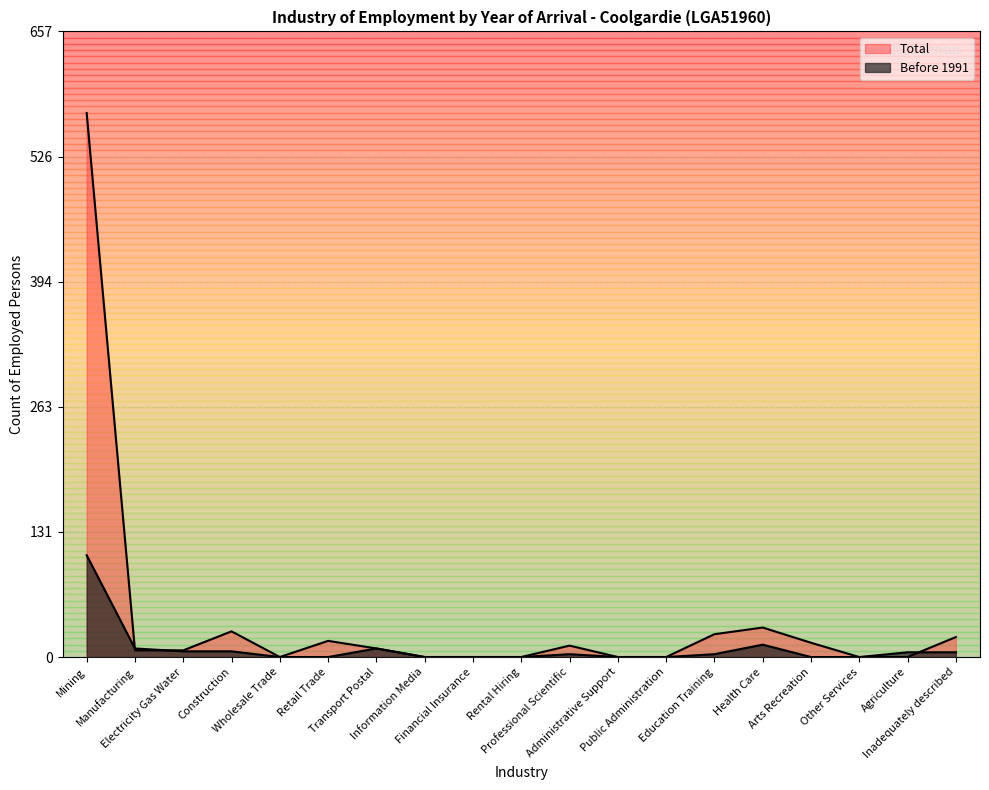

Which category has the lowest value in the Total series?

Wholesale Trade